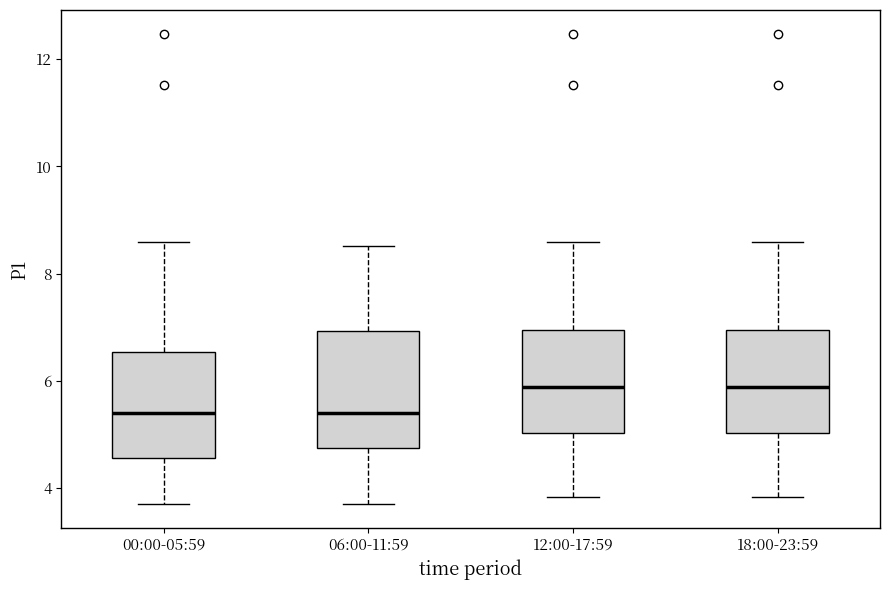

Comparing the boxes themselves (not the whiskers), which one is the tallest?

06:00-11:59